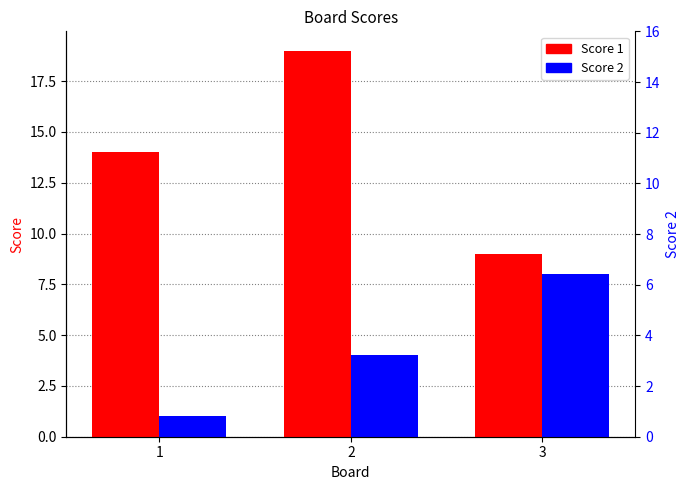

Reading left to right, list all the values displayed in this chart.

Score 1: 1=14	2=19	3=9
Score 2: 1=1	2=4	3=8